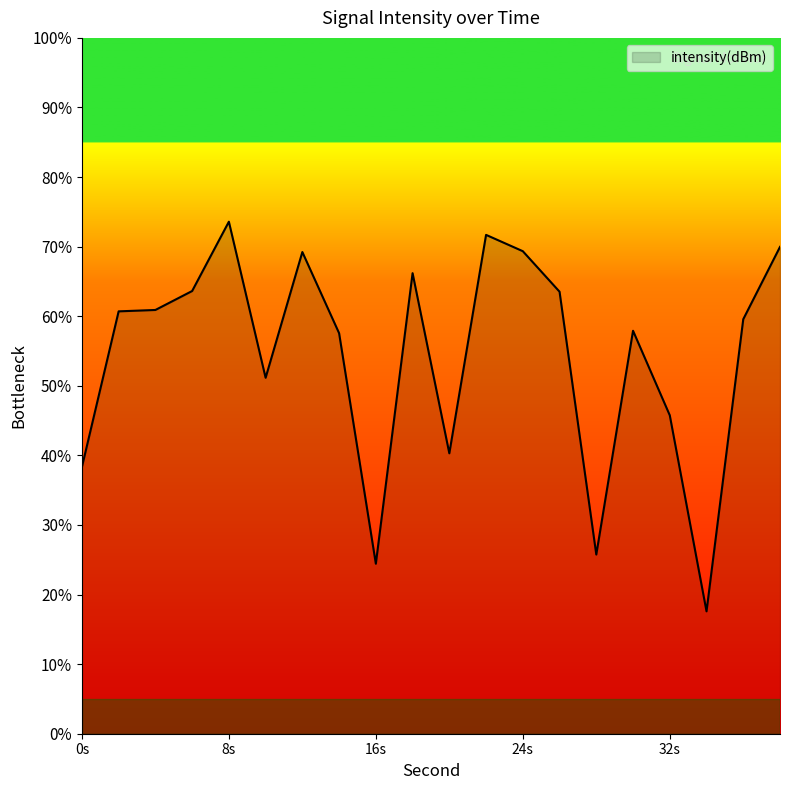

What is the maximum value shown in the chart?

73.6